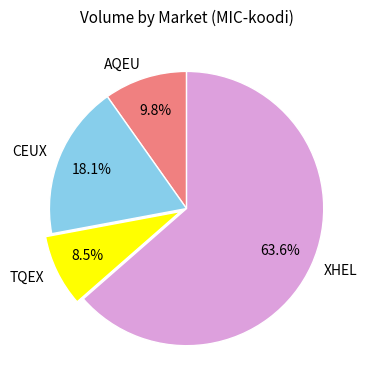

The TQEX slice represents 1% of the pie. True or false?

False